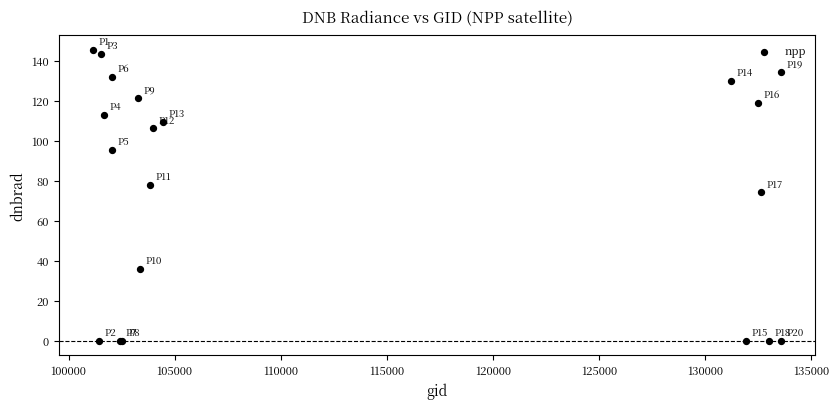

What Y value in the scatter plot is closest to 72?

74.2